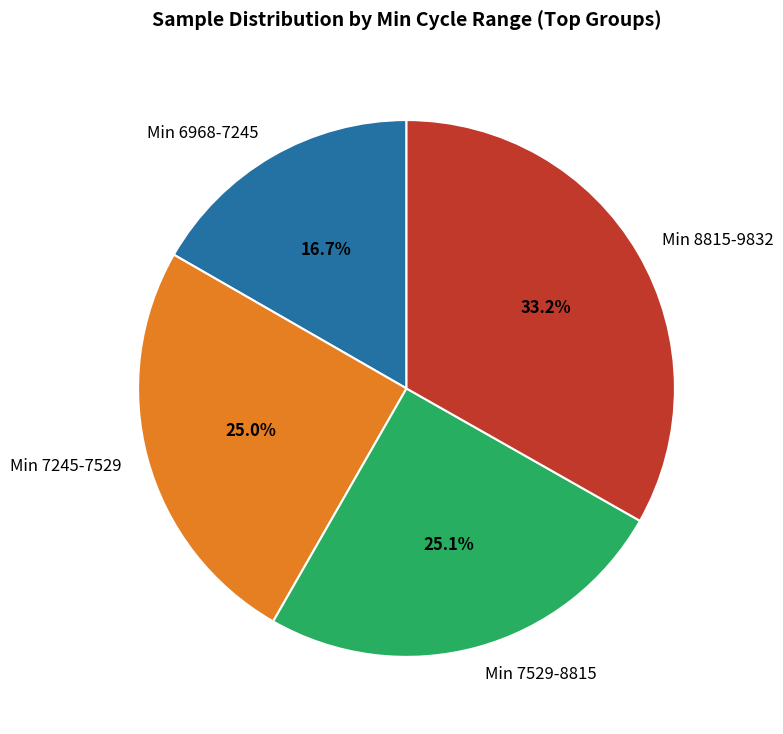

Combined, do Min 7529-8815 and Min 7245-7529 account for over 50%?

Yes